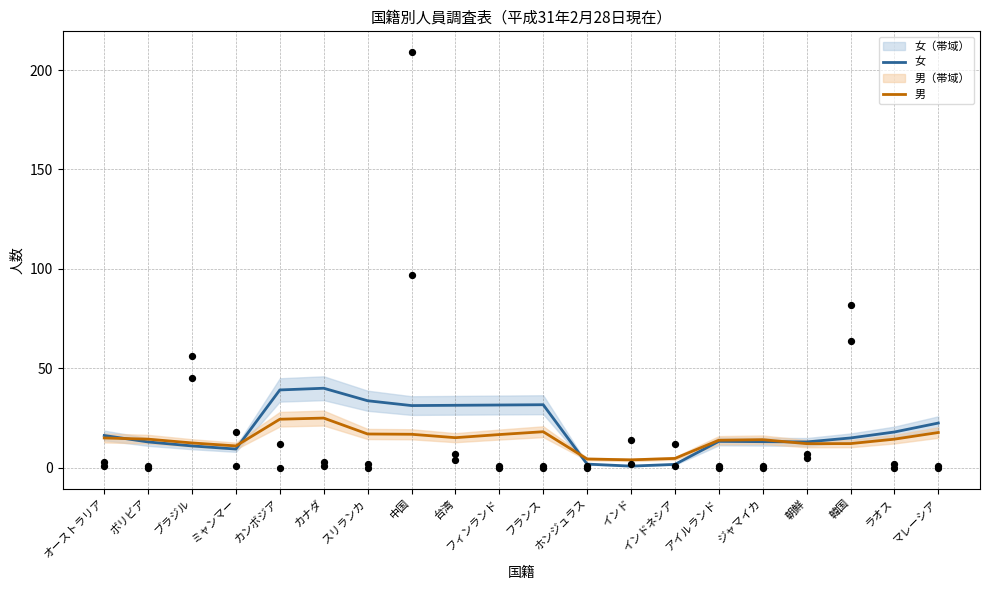

At which category is the sum across all series the highest?

カナダ